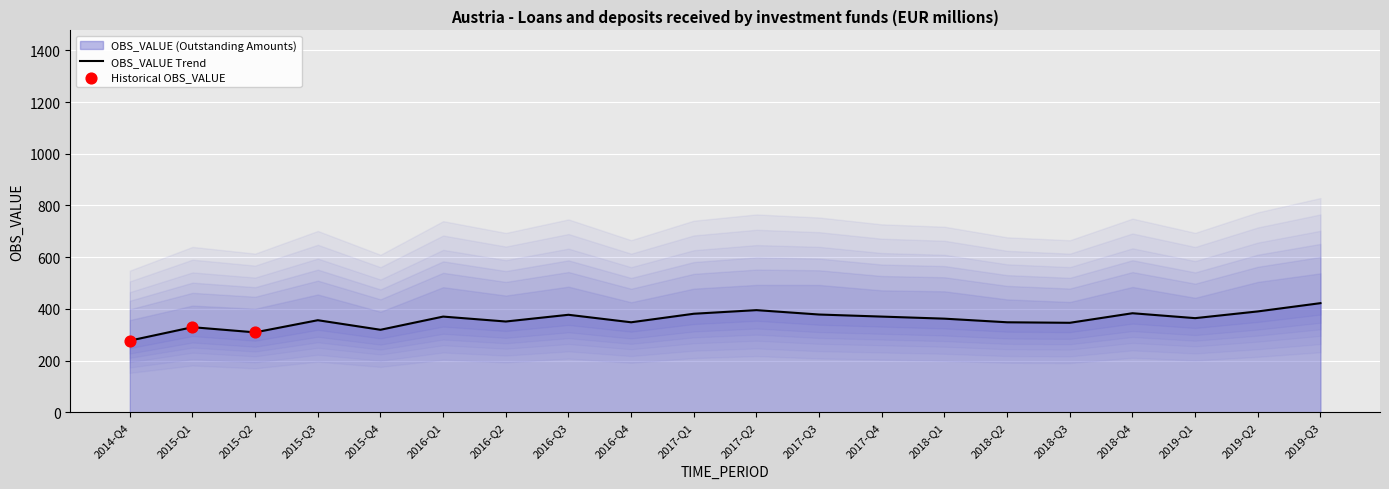

What is the ratio of the value at 2016-Q2 to the value at 2019-Q1?

1.0